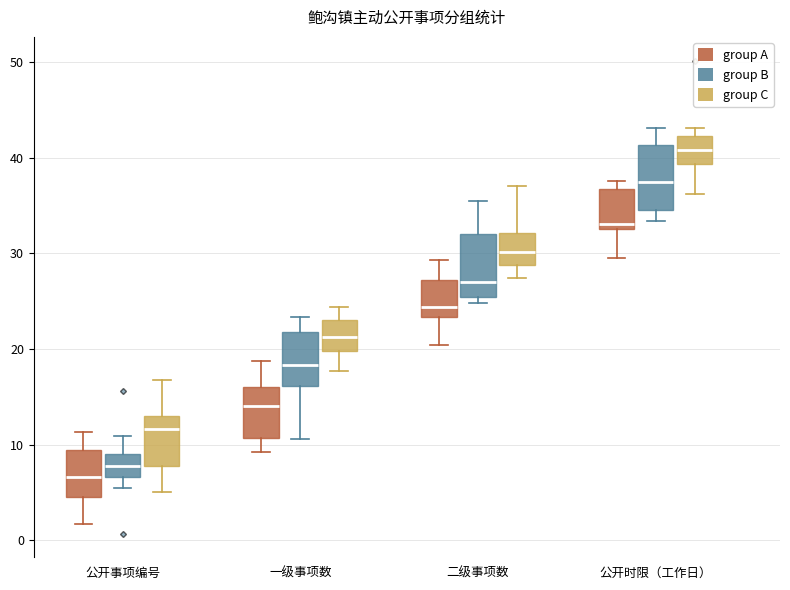

Where does the median line of the box for 一级事项数 (group A) sit on the y-axis? The values are not printed on the chart, so give them approximately, as read against the axis.

14